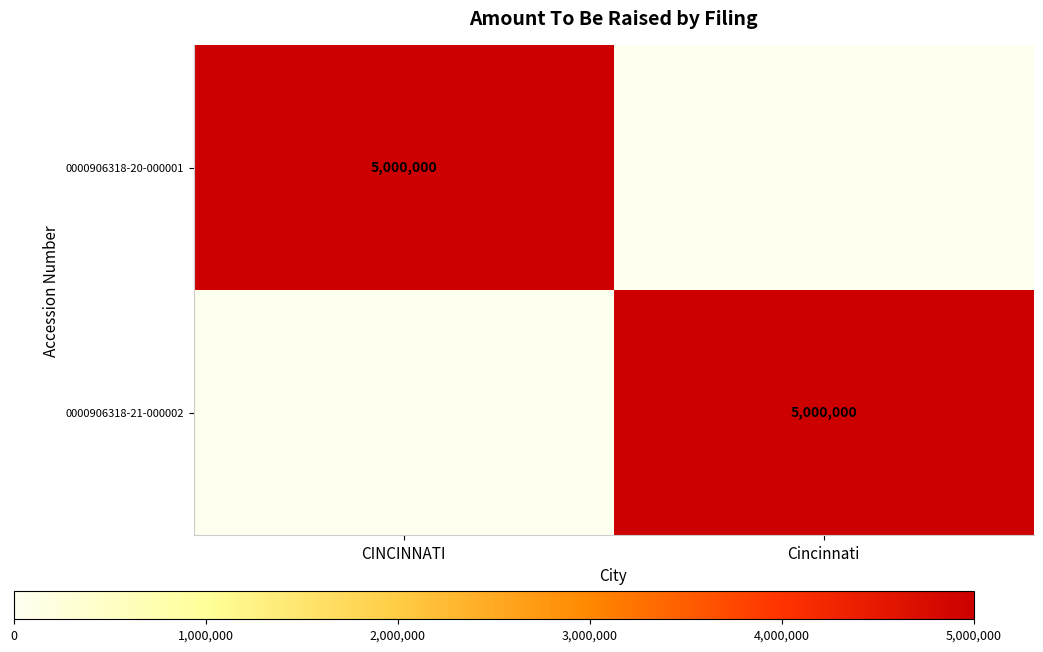

The value of 0000906318-21-000002 at Cincinnati is 5000000. True or false?

True